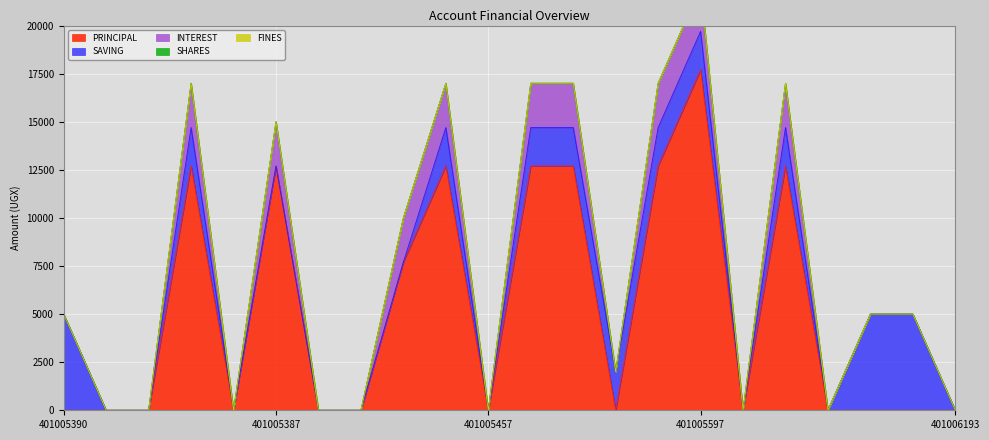

Which series has the largest total across all categories?

PRINCIPAL